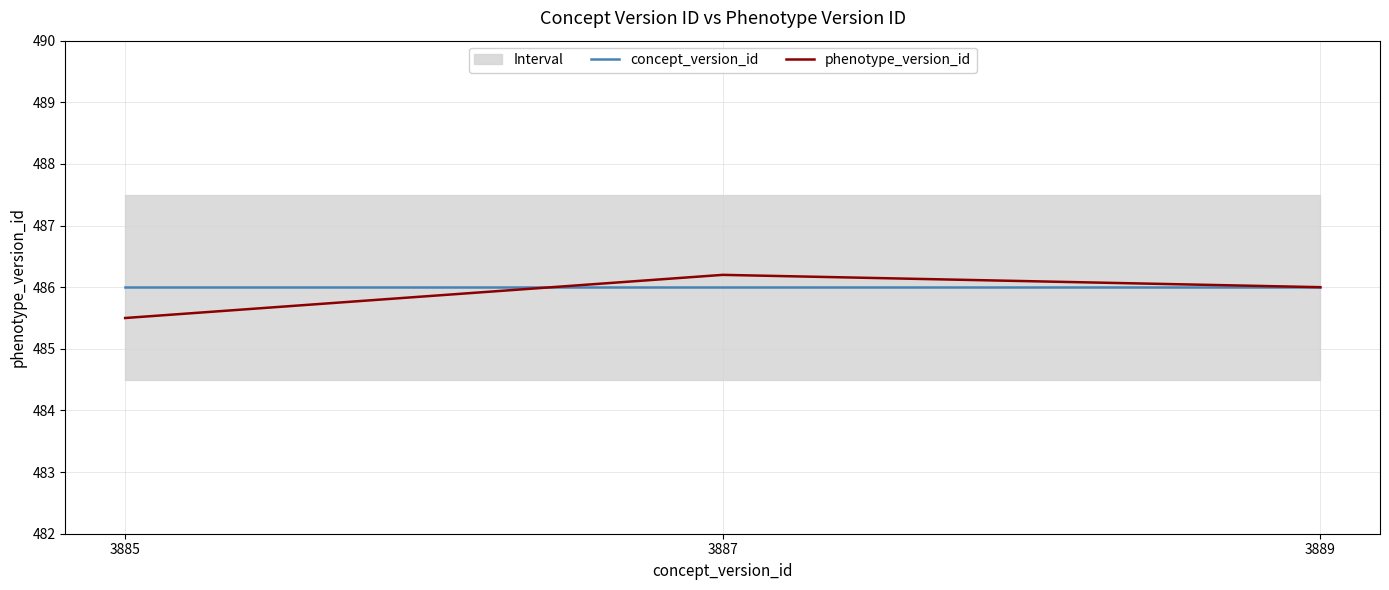

Reading right to left, list all the values displayed in this chart.

concept_version_id: 3889=486.0	3887=486.0	3885=486.0
phenotype_version_id: 3889=486.0	3887=486.2	3885=485.5